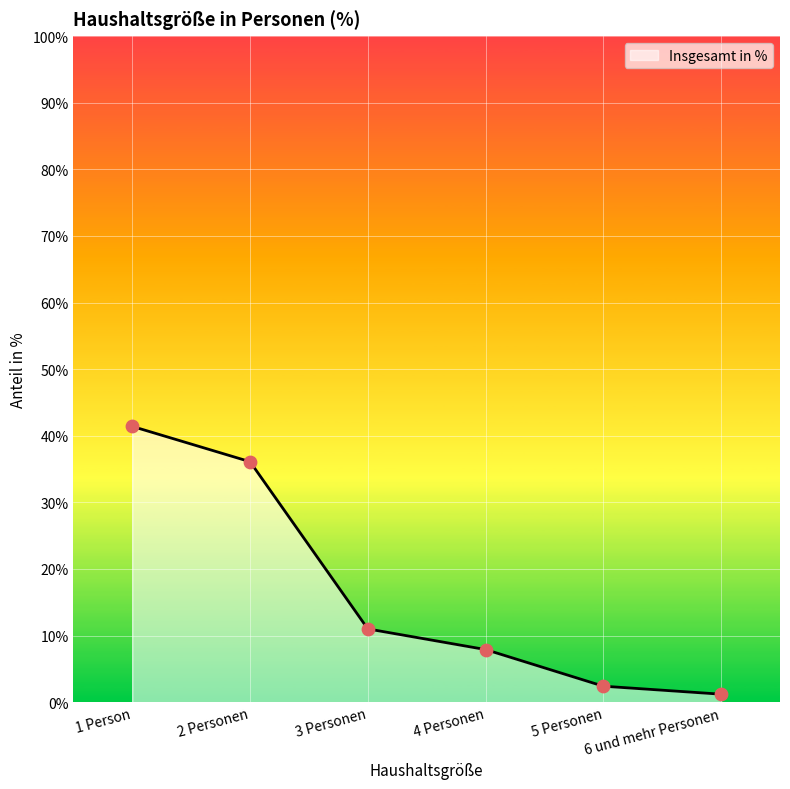

Between 6 und mehr Personen and 2 Personen, which is larger?

2 Personen